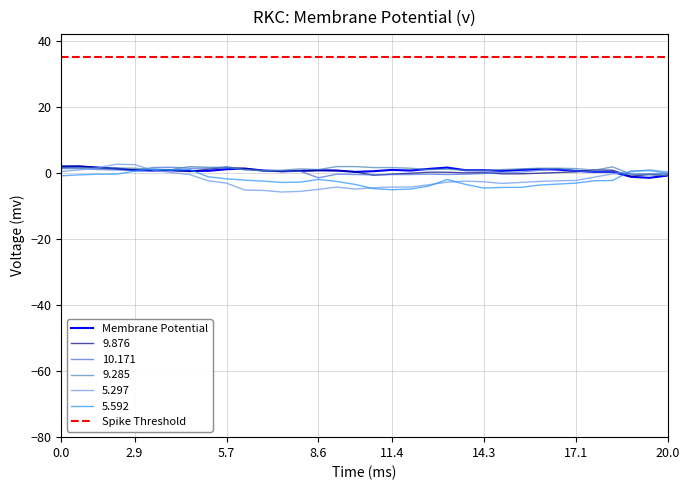

The 10.171 series shows -0.2 at 14.3. True or false?

True